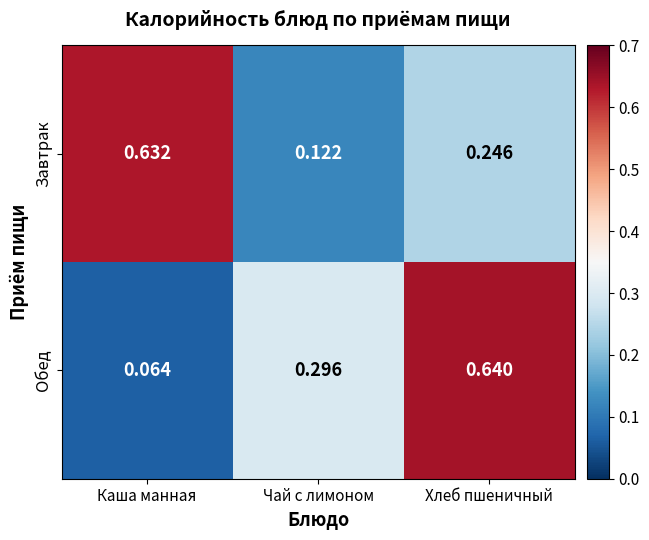

Count the number of categories in the chart.

3